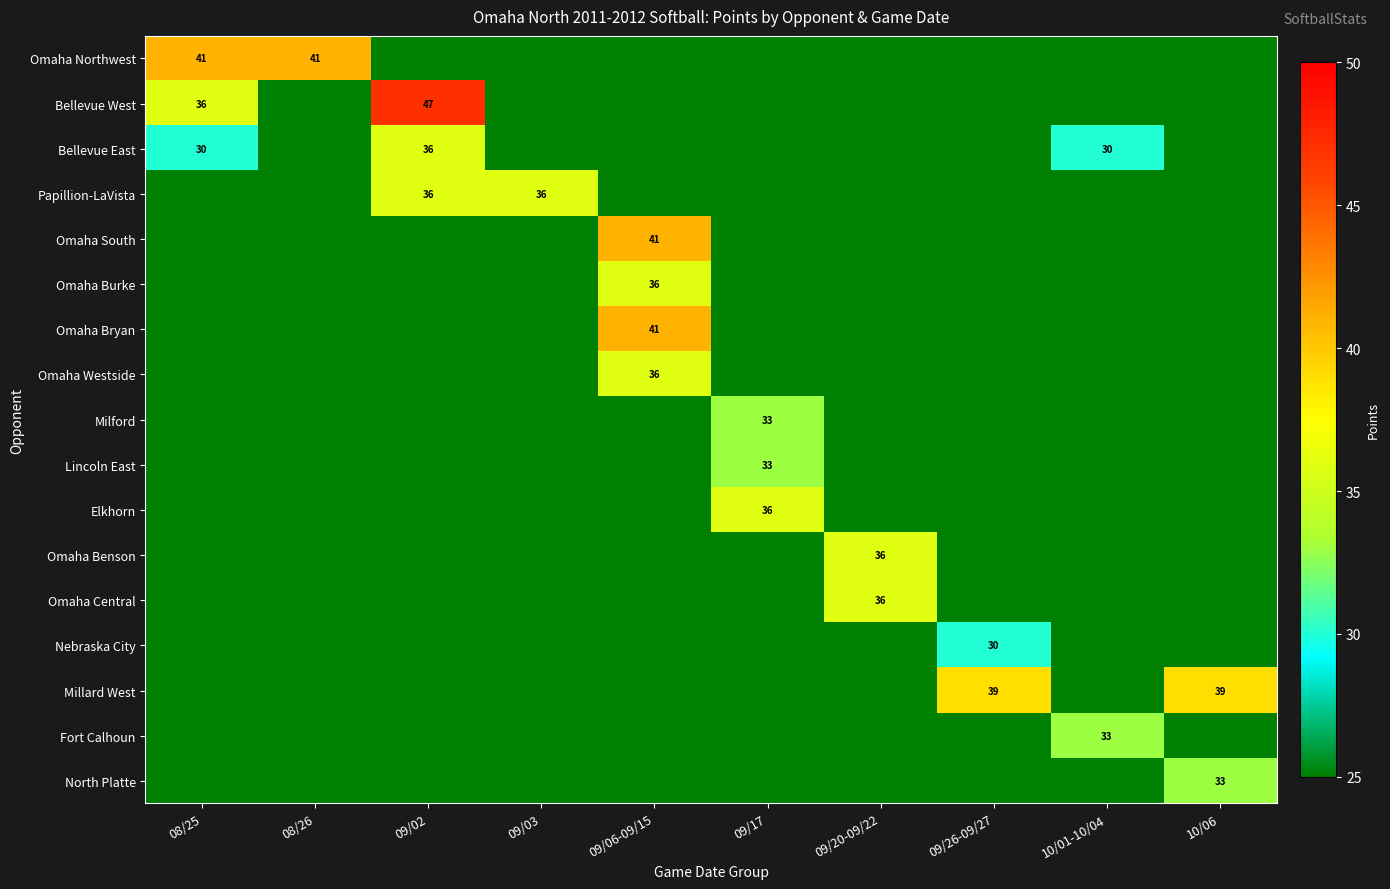

Is it true that Millard West equals 17 at 10/06?

False